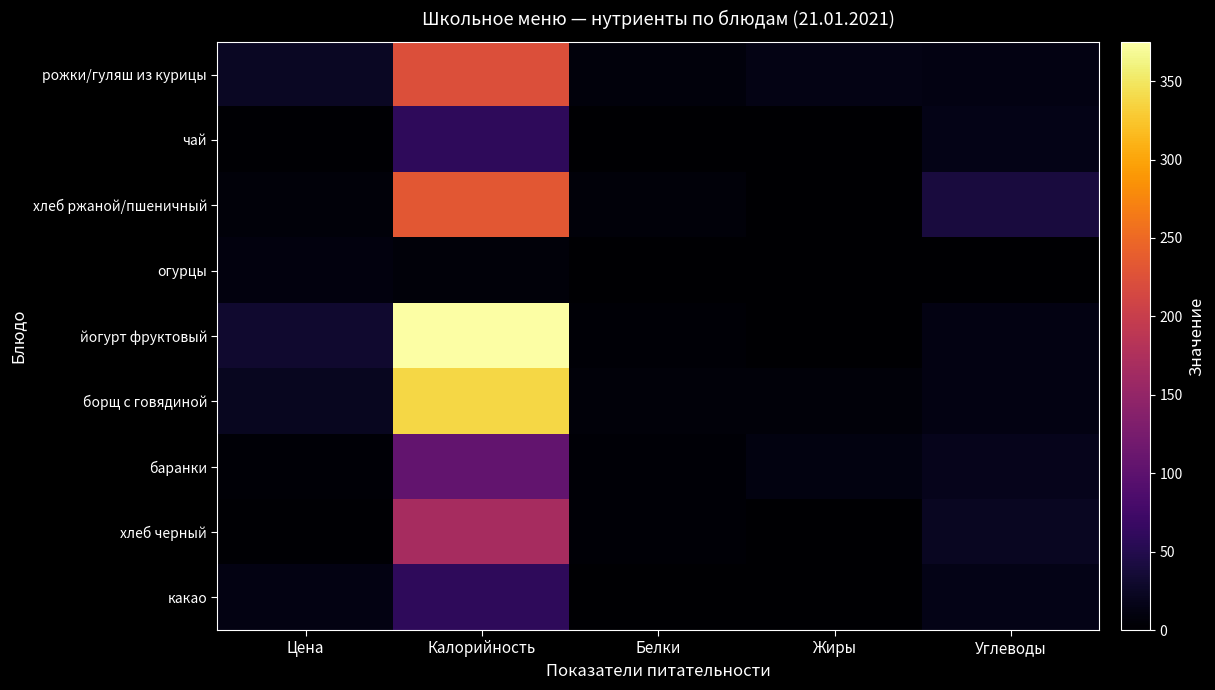

Which label corresponds to the smallest value in the chart?

Белки